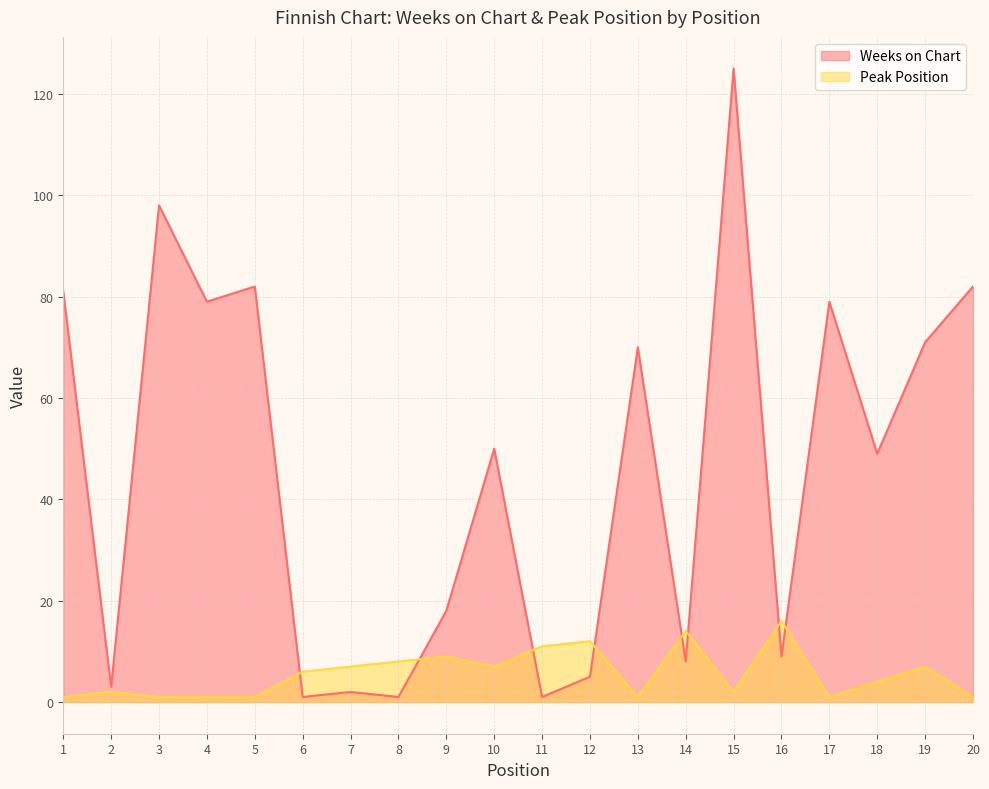

Is the value of Weeks on Chart at 7 greater than the value of Peak Position at 8?

No